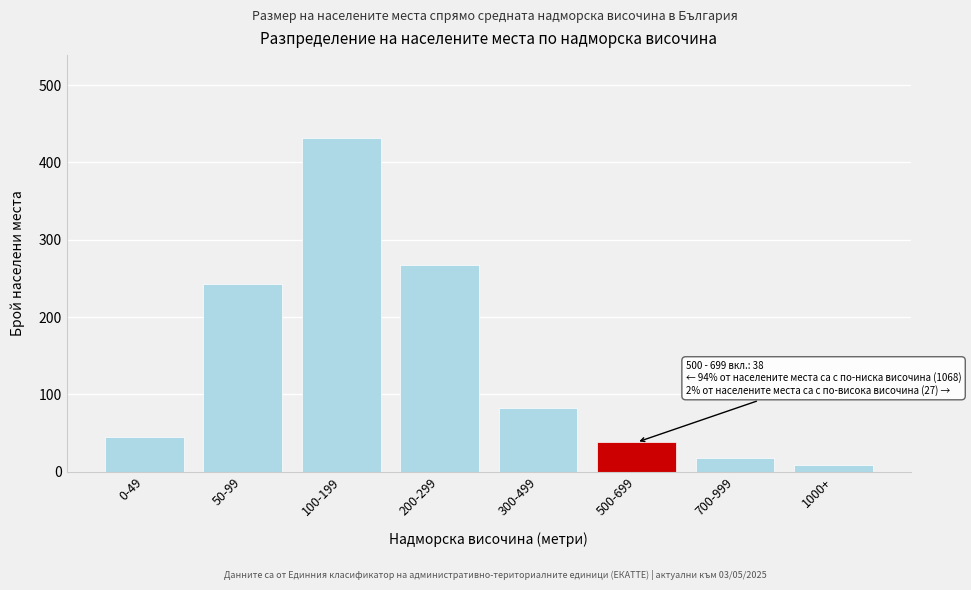

Reading left to right, extract all data points from this chart.

0-49=45	50-99=243	100-199=431	200-299=267	300-499=82	500-699=38	700-999=18	1000+=9